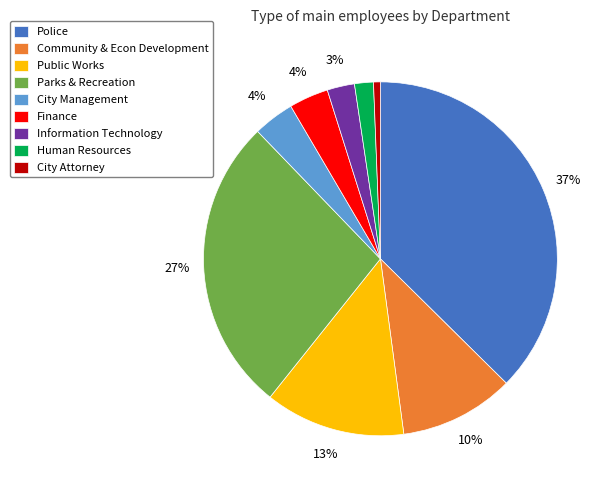

How many slices are in this pie chart?

9